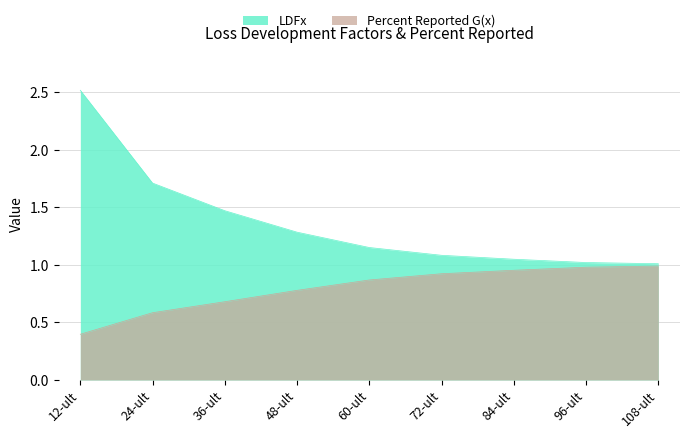

True or false: LDFx and Percent Reported G(x) intersect in this chart.

False